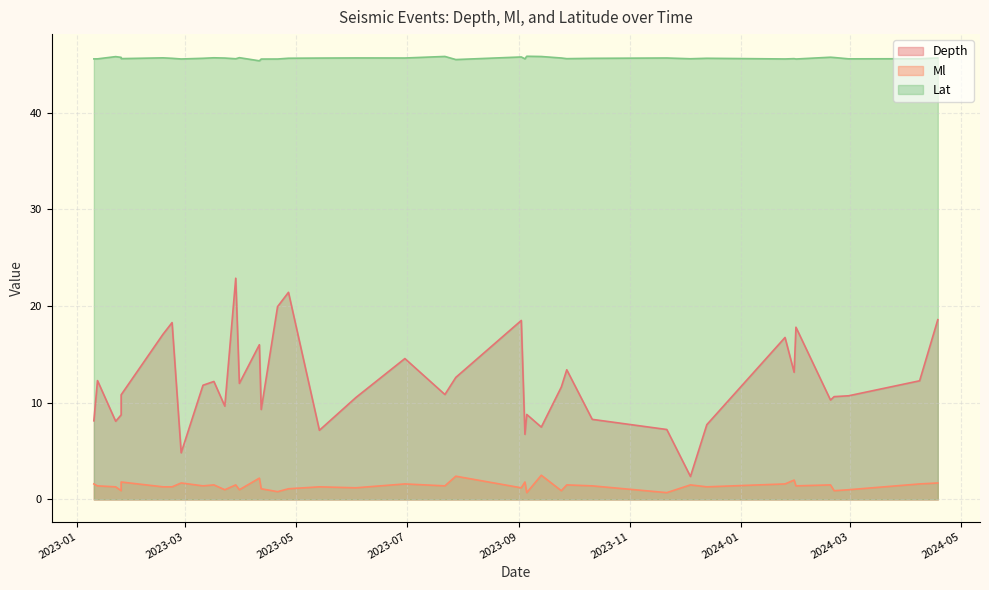

The Lat series shows 45.6 at 6. True or false?

True